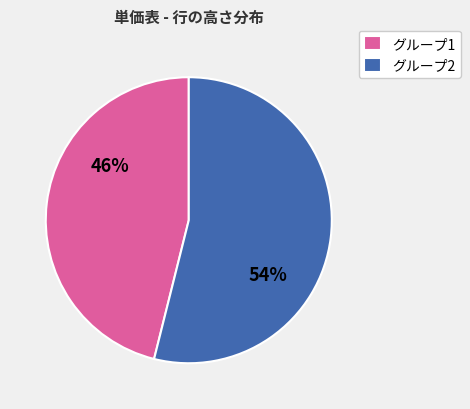

To the nearest percent, what is the average slice percentage?

50%